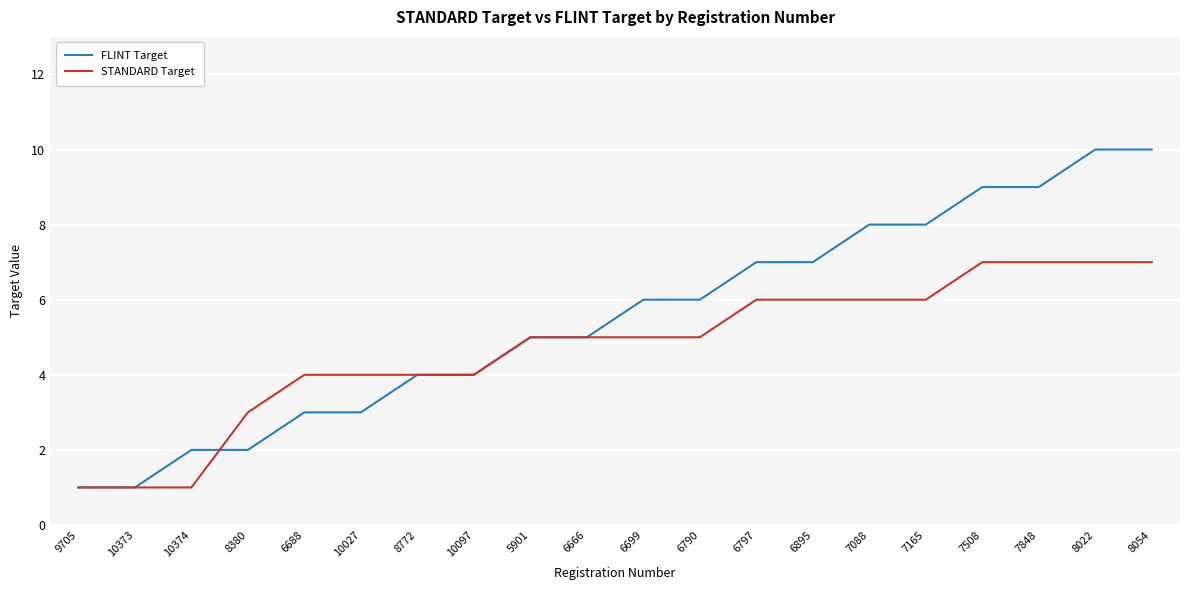

Which series has the largest total across all categories?

FLINT Target